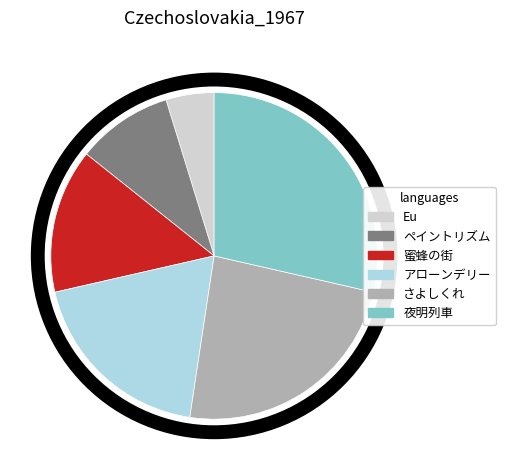

Rank the categories by value from lowest to highest.

Eu, ペイントリズム, 蜜蜂の街, アローンデリー, さよしくれ, 夜明列車